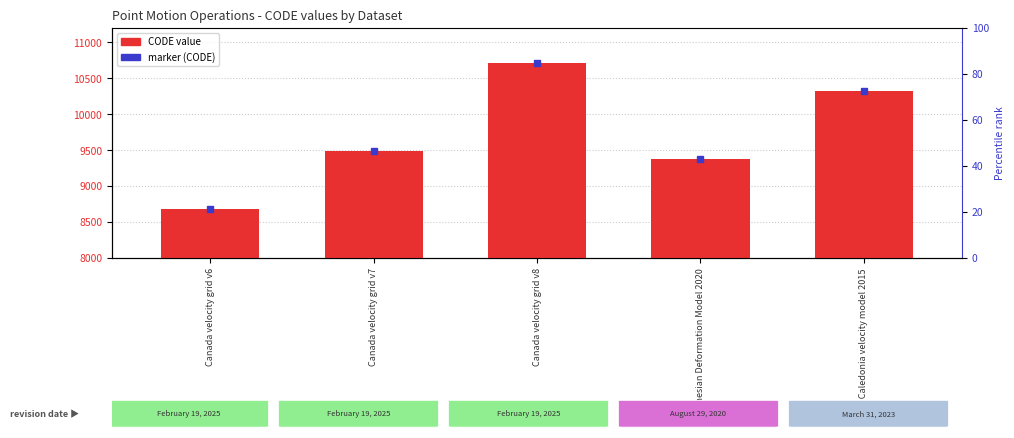

Is it true that the value at Canada velocity grid v8 is 10707?

True